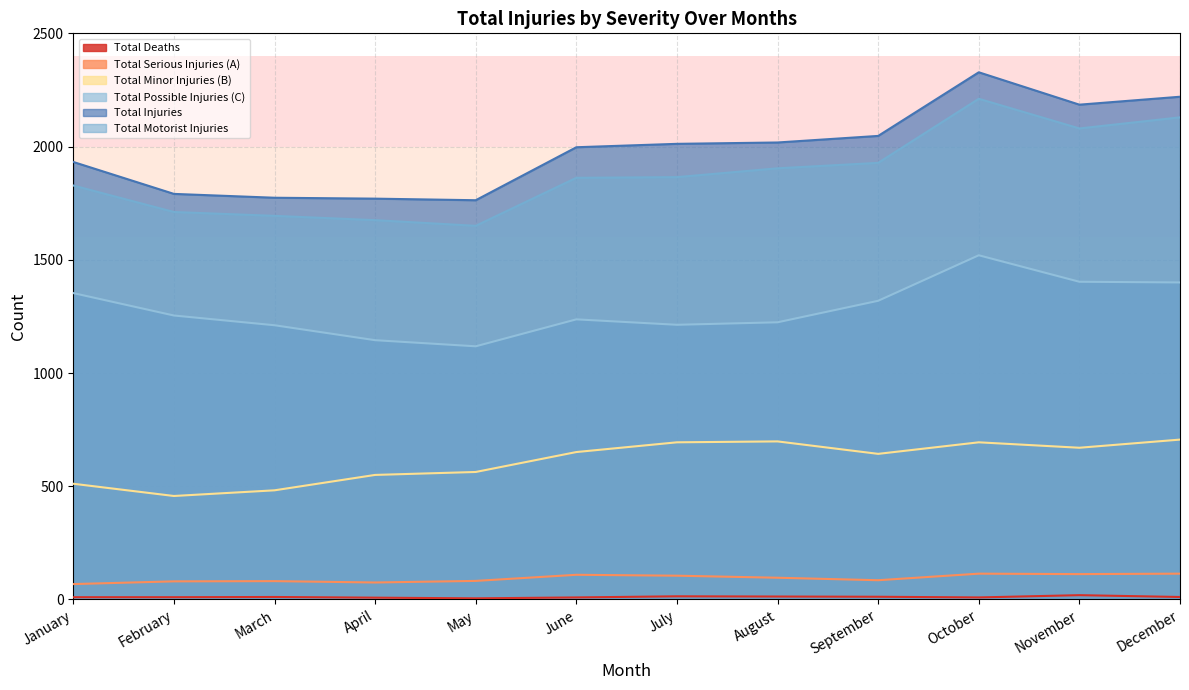

What is the difference between the maximum and second lowest values in the Total Deaths series?

11